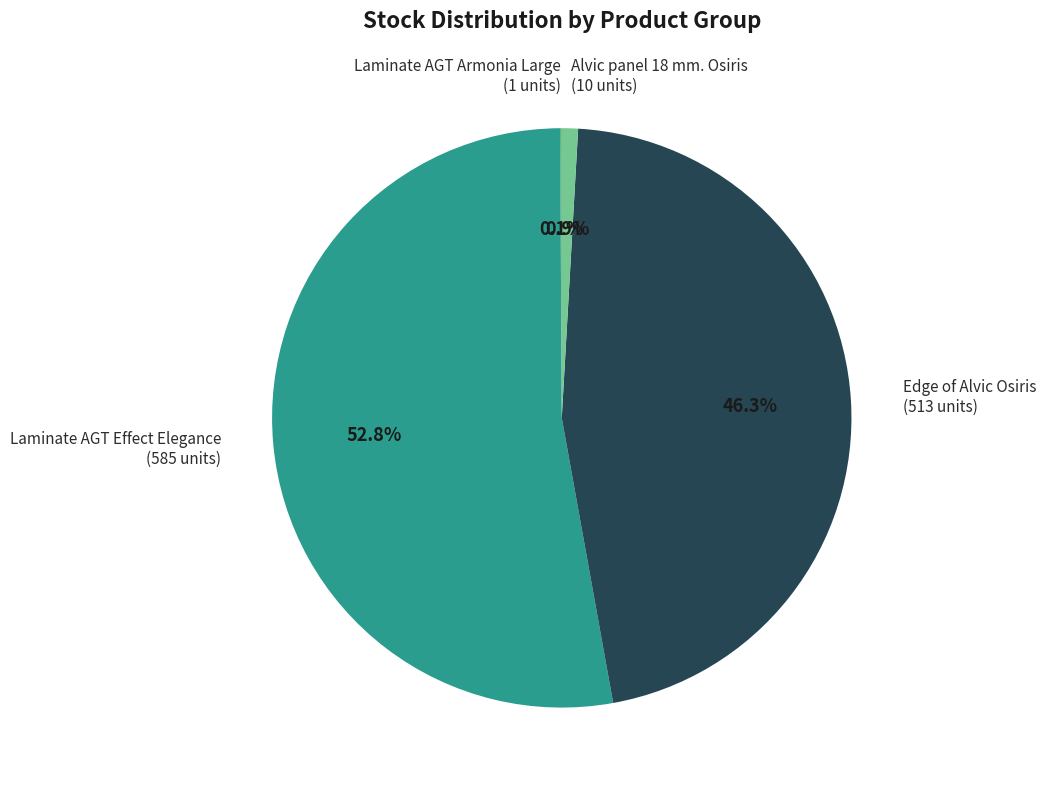

Which has a higher value, Edge of Alvic Osiris or Alvic panel 18 mm. Osiris?

Edge of Alvic Osiris